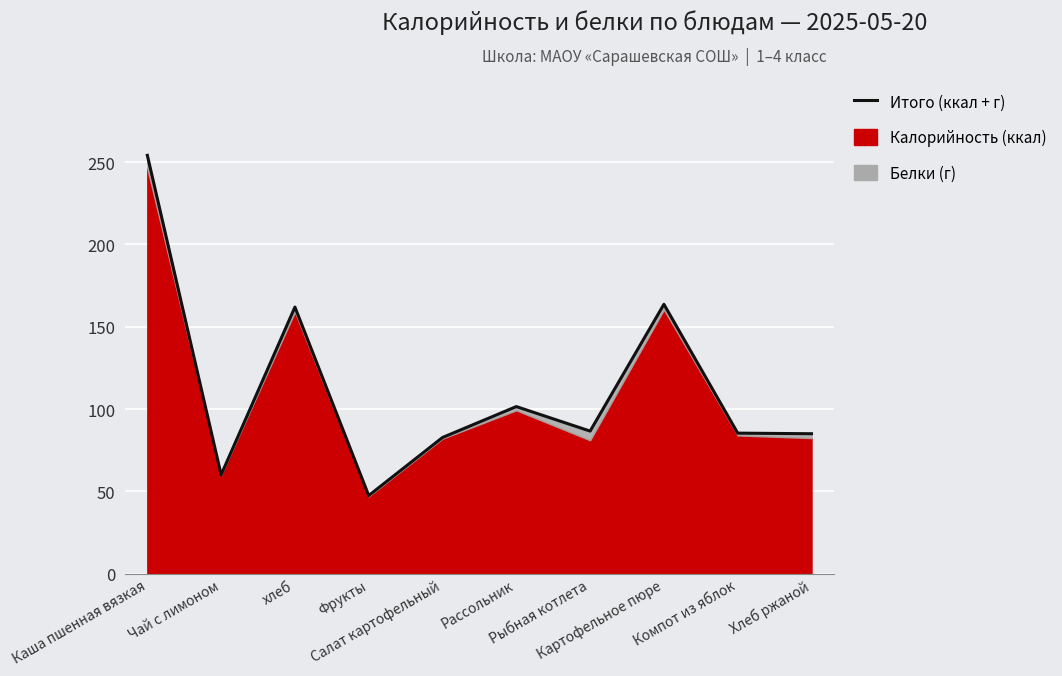

The value at Хлеб ржаной is 20.3. True or false?

False